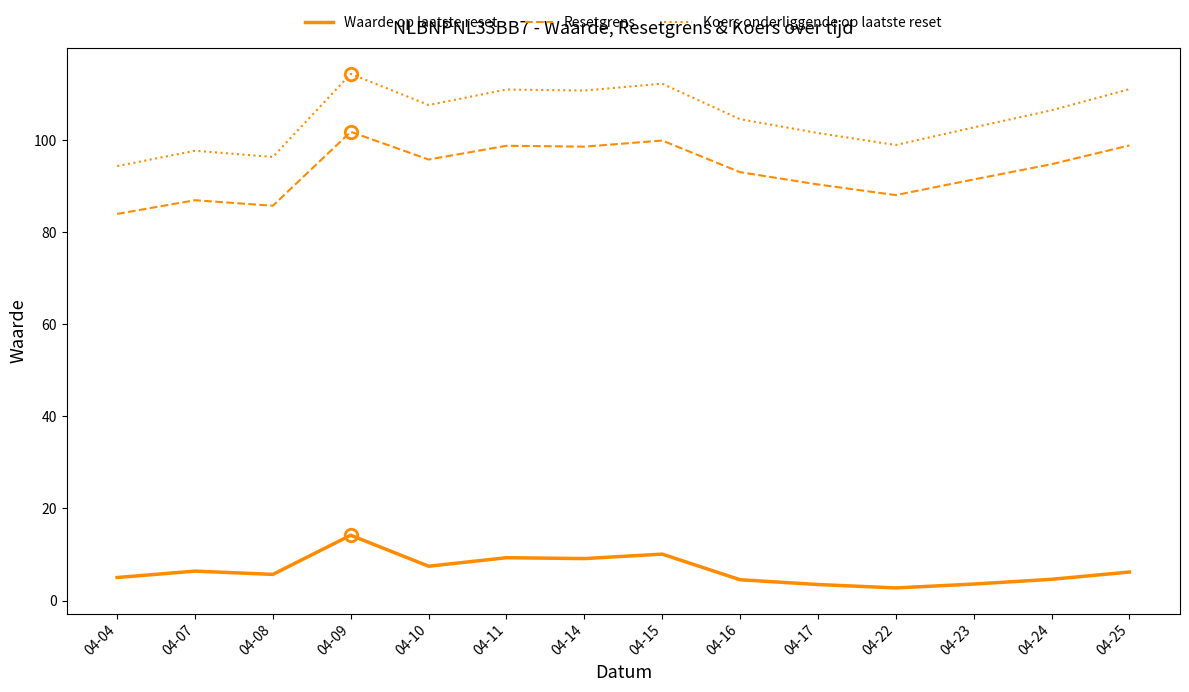

The Waarde op laatste reset series shows 9.1 at 04-14. True or false?

True